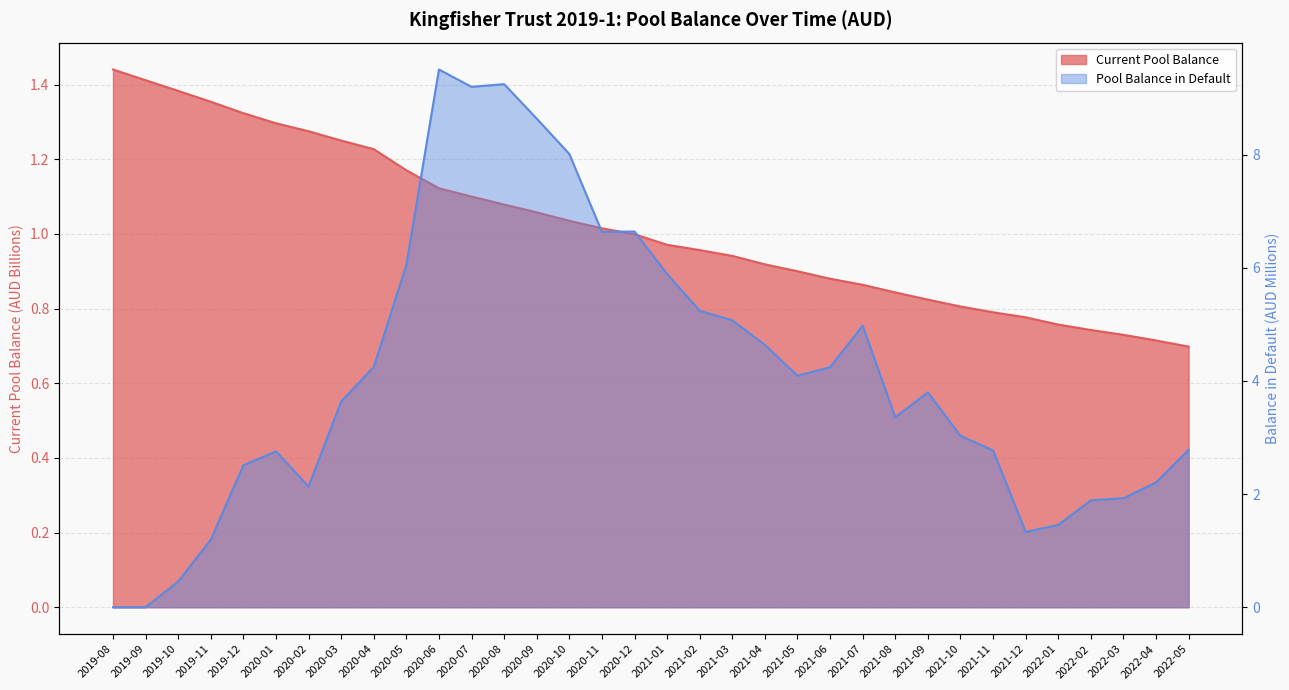

List the series in order of their peak value, lowest first.

Current Pool Balance, Pool Balance in Default